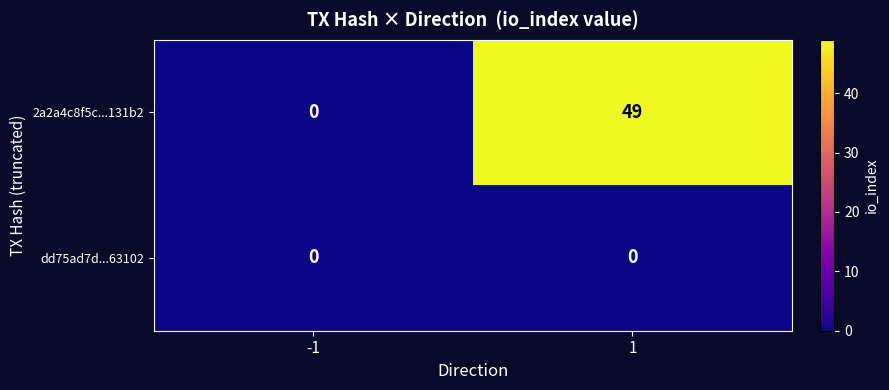

Which series has the largest total across all categories?

2a2a4c8f5c...131b2